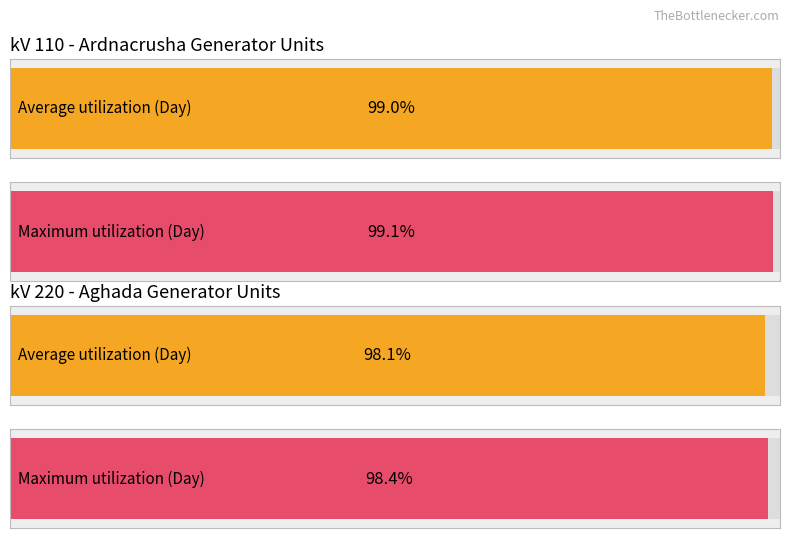

Between 110 and 110, which is larger?

110